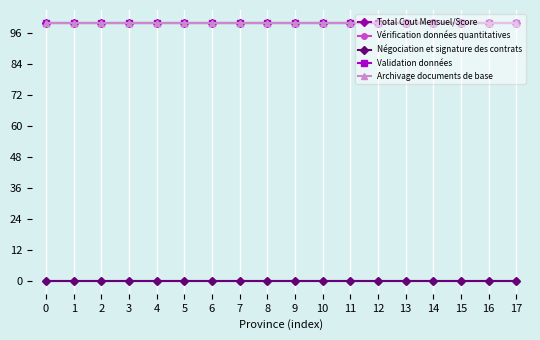

How many lines are shown in the chart?

5